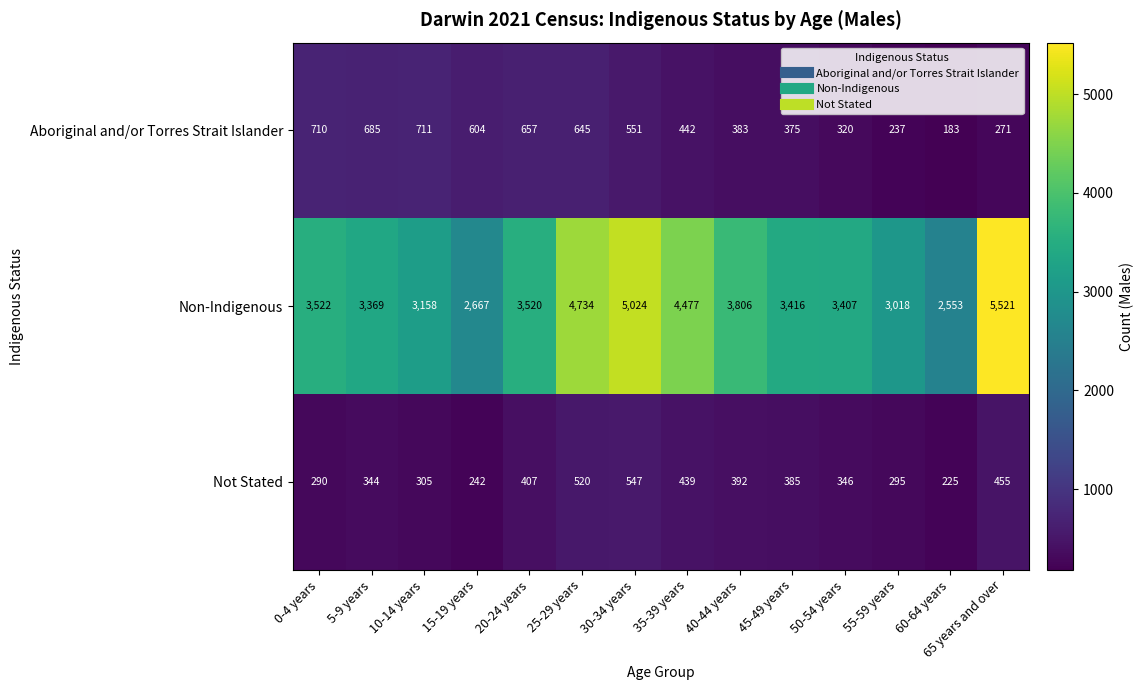

Which series has the widest spread of values?

Non-Indigenous